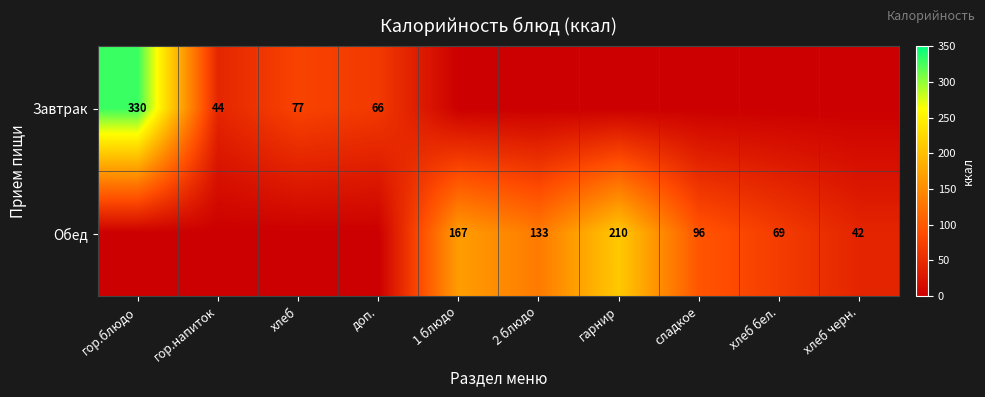

True or false: Обед has a value of 133 at 2 блюдо.

True